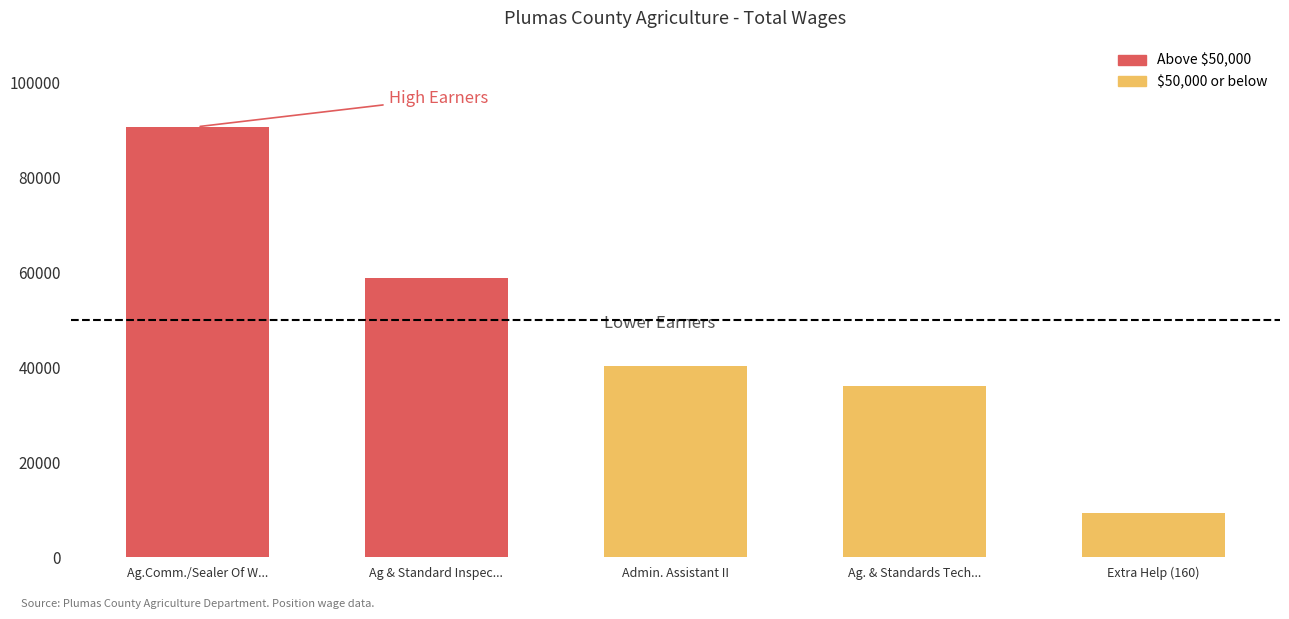

What is the difference between the values at Extra Help (160) and Ag. & Standards Technician?

26748